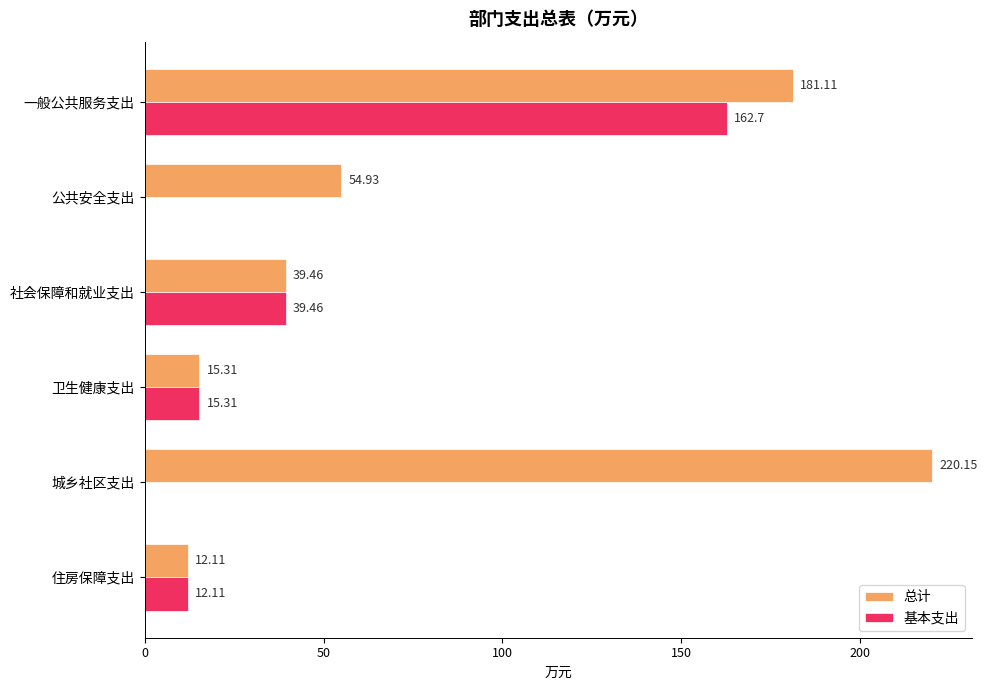

At which category is the sum across all series the highest?

一般公共服务支出